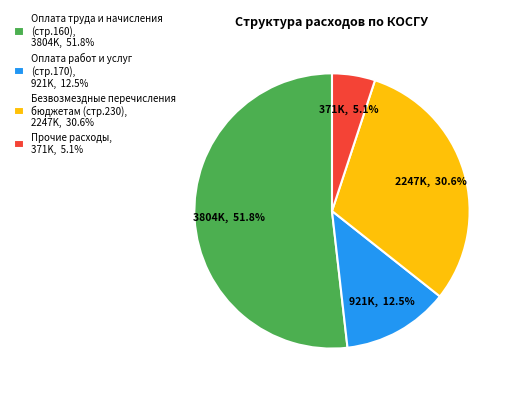

To the nearest percent, what is the difference between the largest and smallest slice percentages?

47%